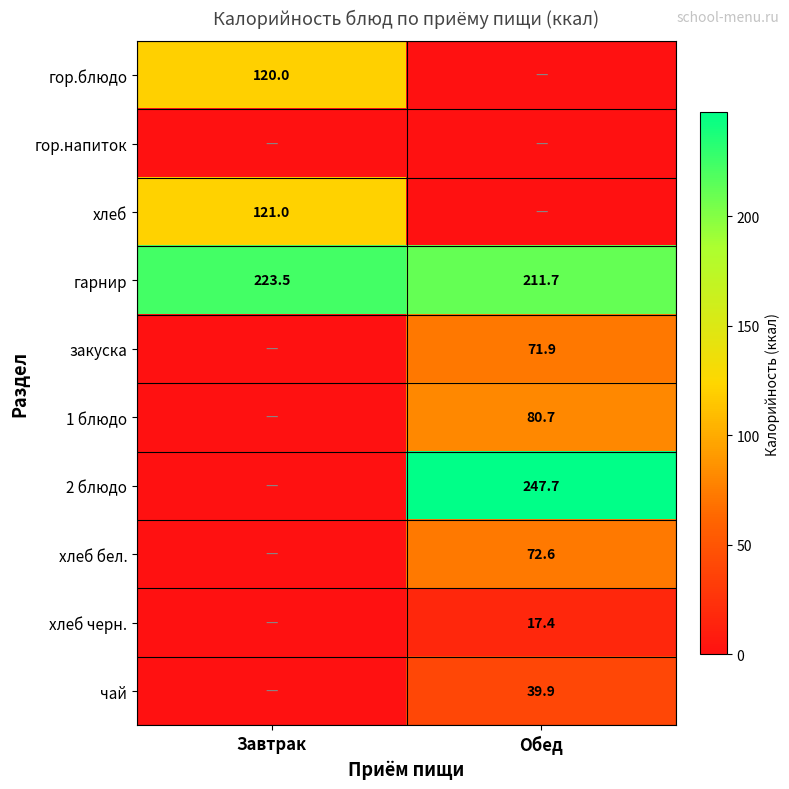

The чай series shows 39.9 at Обед. True or false?

True